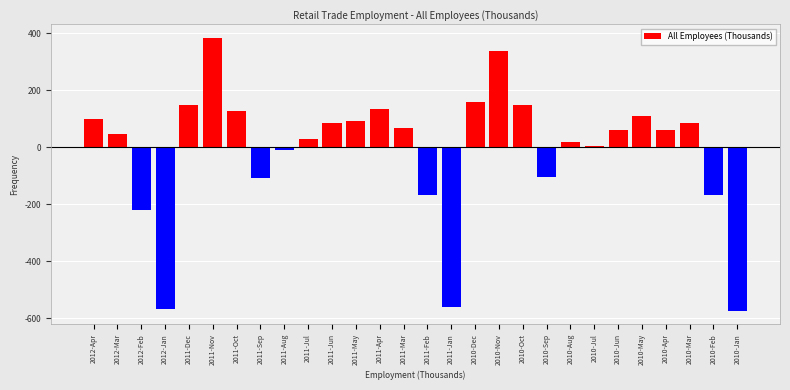

The chart shows a value of 121.9 at 2011-Jun. True or false?

False